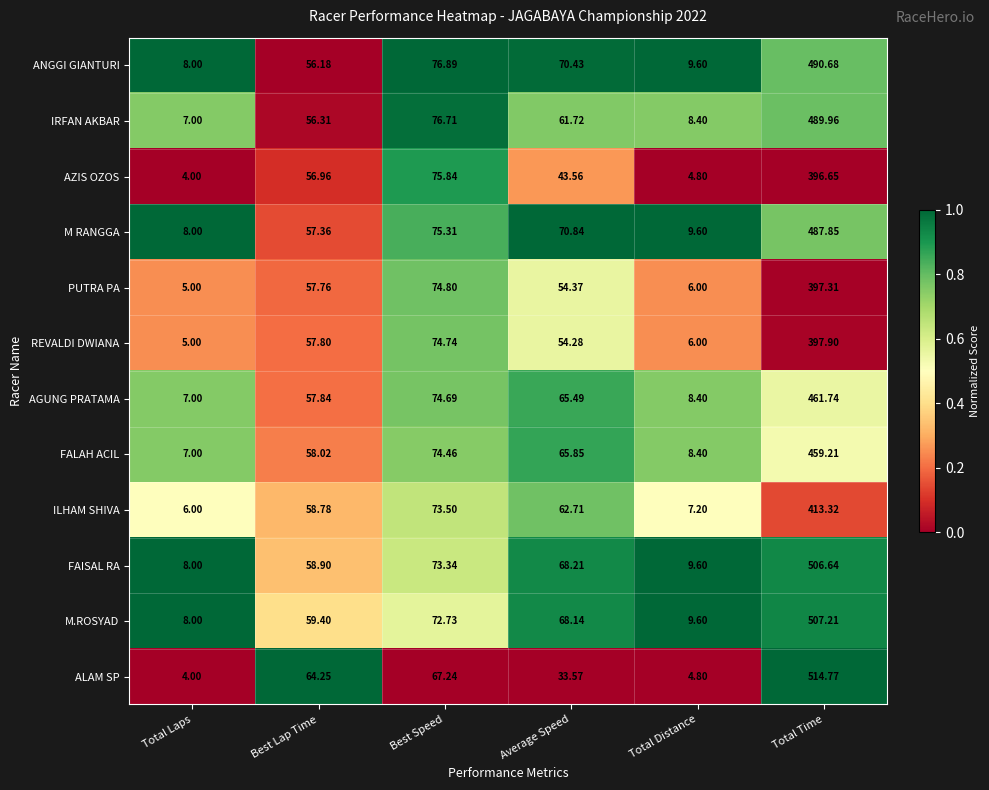

List the series in order of their peak value, highest first.

ALAM SP, M.ROSYAD, FAISAL RA, ANGGI GIANTURI, IRFAN AKBAR, M RANGGA, AGUNG PRATAMA, FALAH ACIL, ILHAM SHIVA, REVALDI DWIANA, PUTRA PA, AZIS OZOS